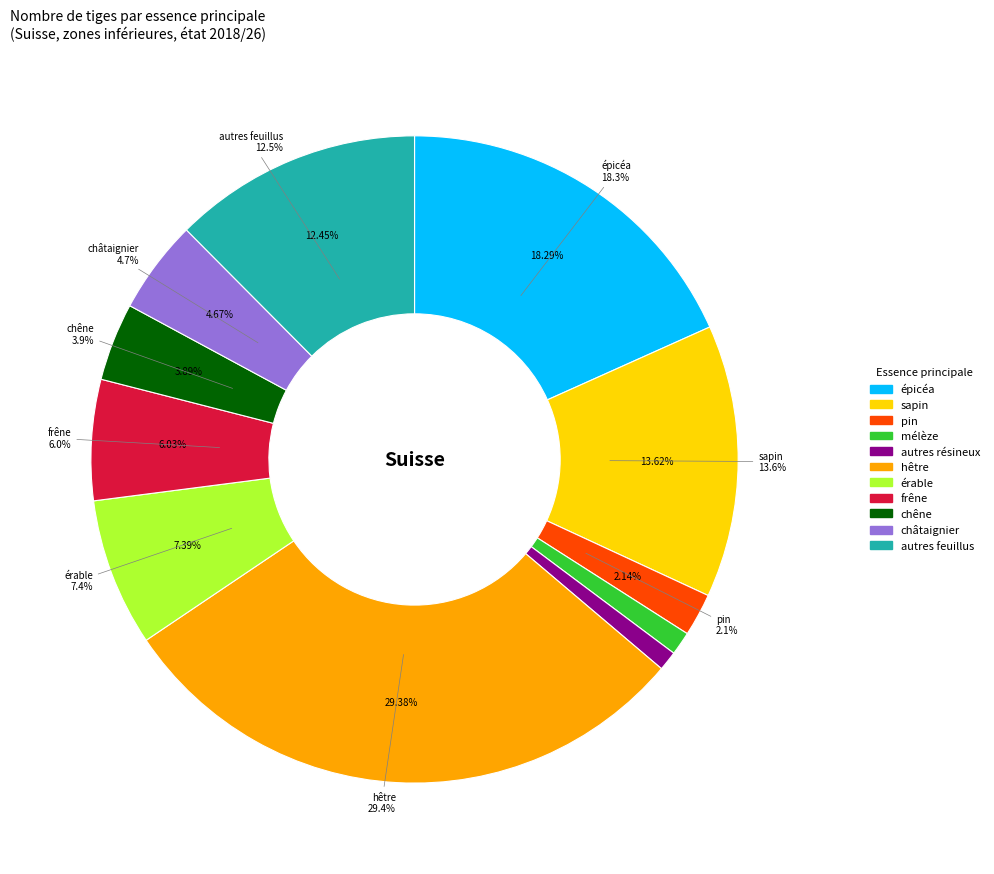

Does autres feuillus represent more than half of the total?

No